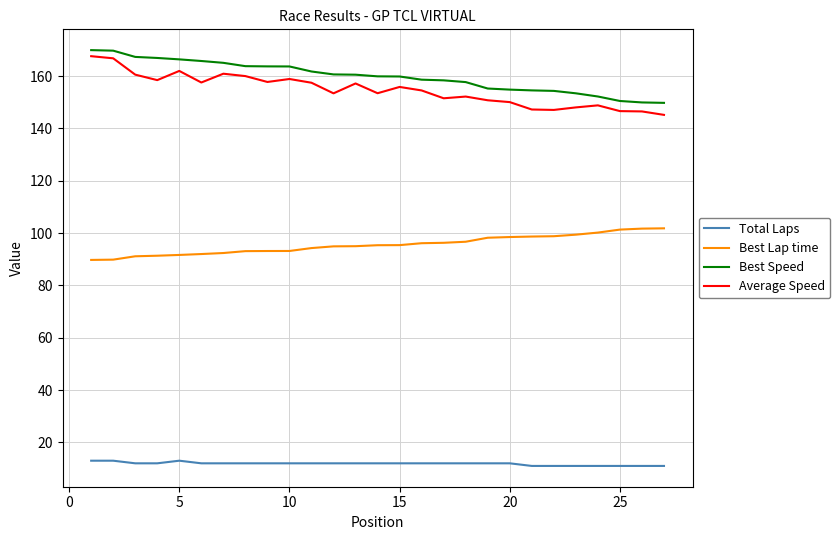

True or false: Best Speed and Best Lap time cross at least once.

False